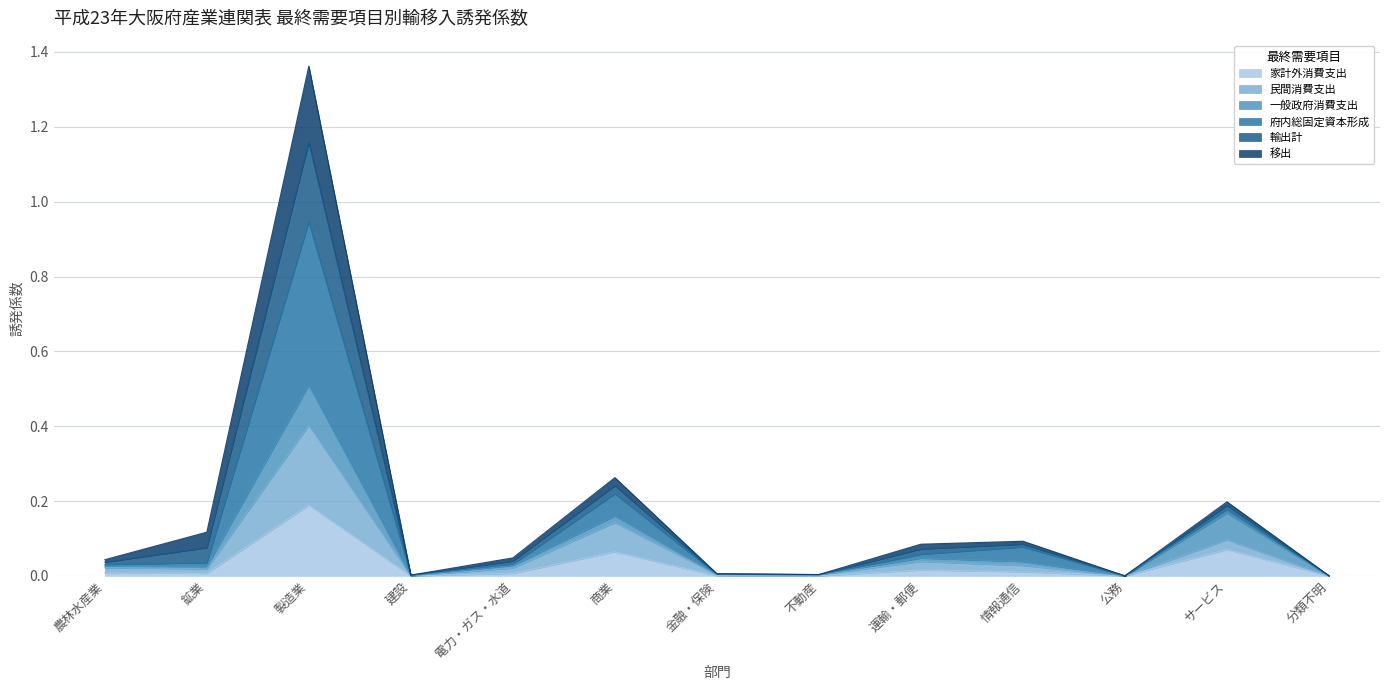

True or false: 府内総固定資本形成 has more than 1 interior local peaks.

True